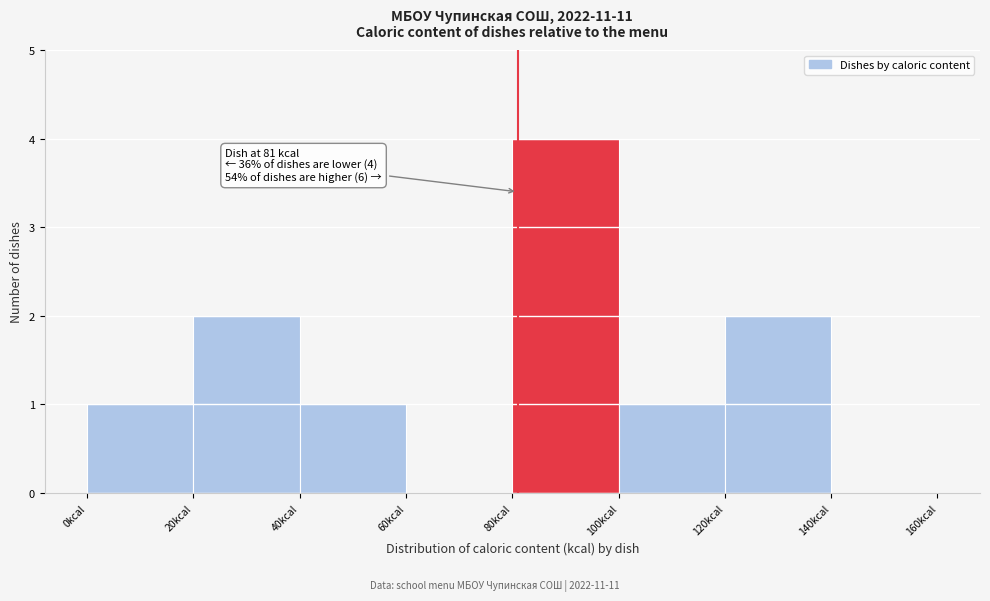

Over which range of the x-axis is the bar tallest?

80 to 100